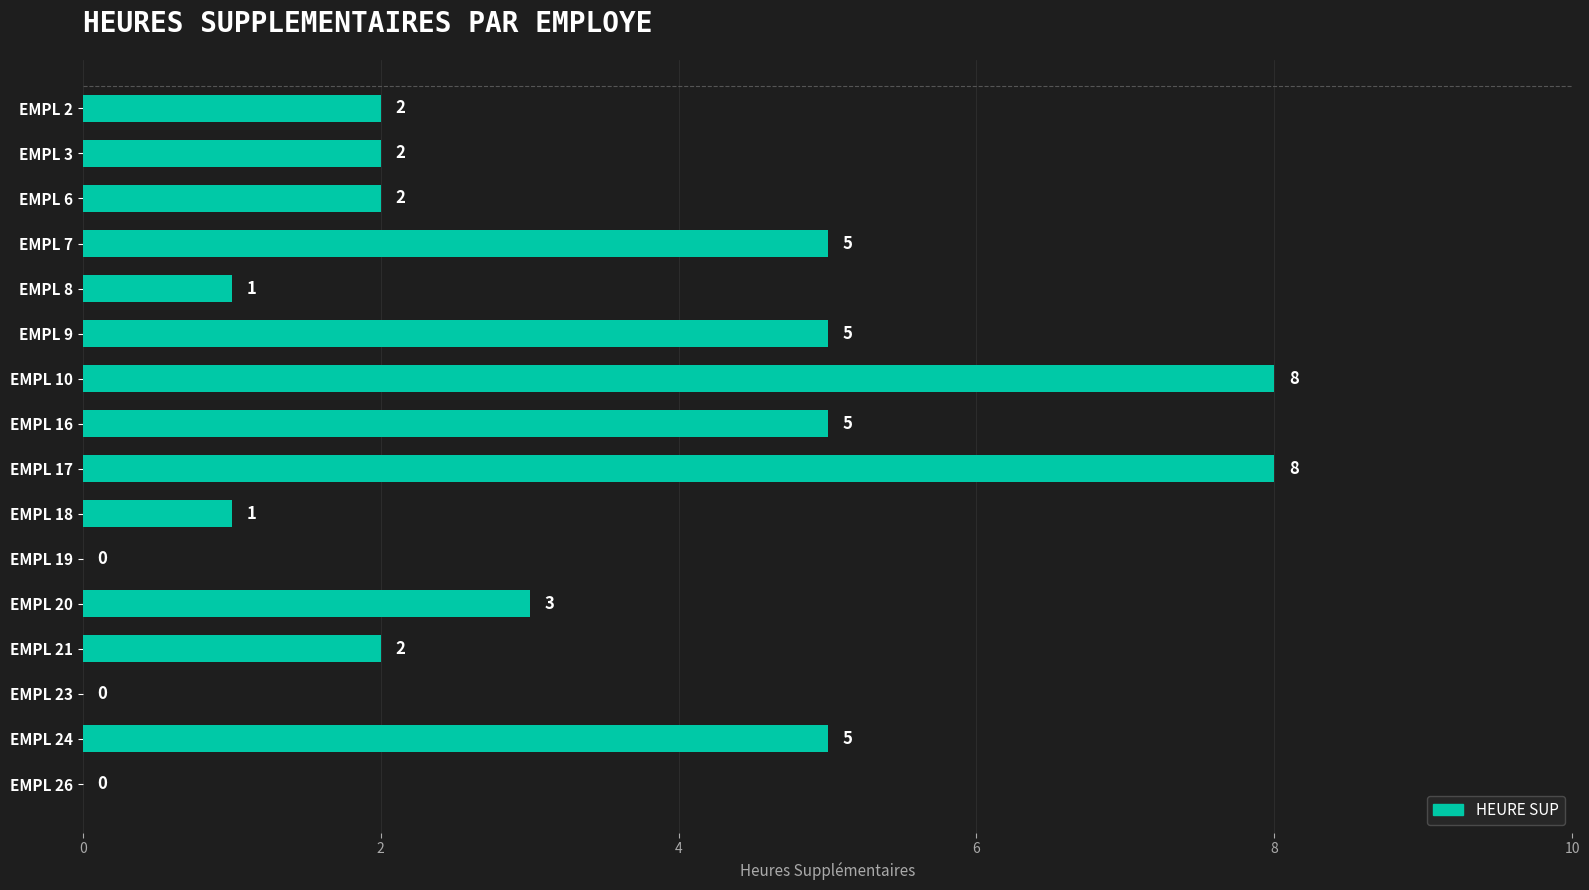

What is the sum of all values?

49